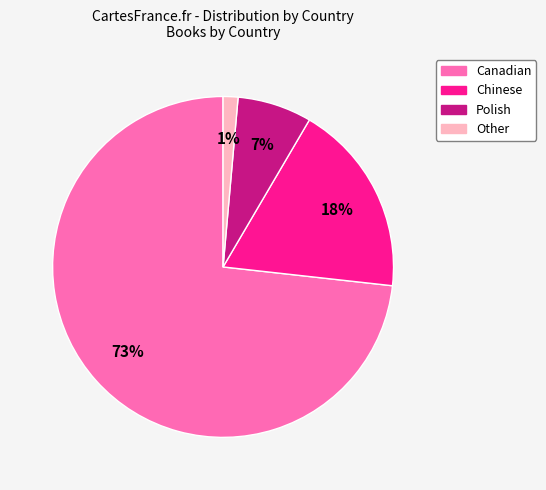

How many slices are in this pie chart?

4